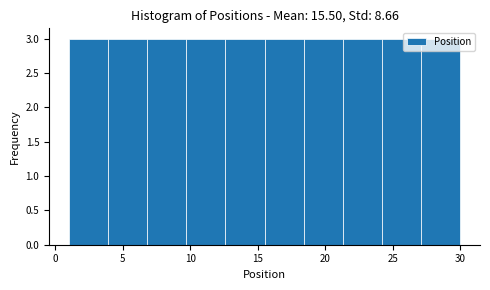

Reading left to right, list every bar in this chart as the range it spans on the x-axis followed by its height. Neither the bar edges nor the heights are printed on the chart, so give them approximately, as read against the axes.

1.0 to 3.9: 3
3.9 to 6.8: 3
6.8 to 9.7: 3
9.7 to 12.6: 3
12.6 to 15.5: 3
15.5 to 18.4: 3
18.4 to 21.3: 3
21.3 to 24.2: 3
24.2 to 27.1: 3
27.1 to 30.0: 3